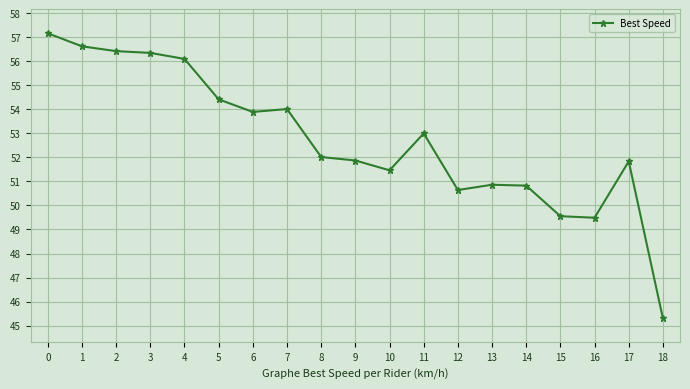

What is the greatest value displayed?

57.2